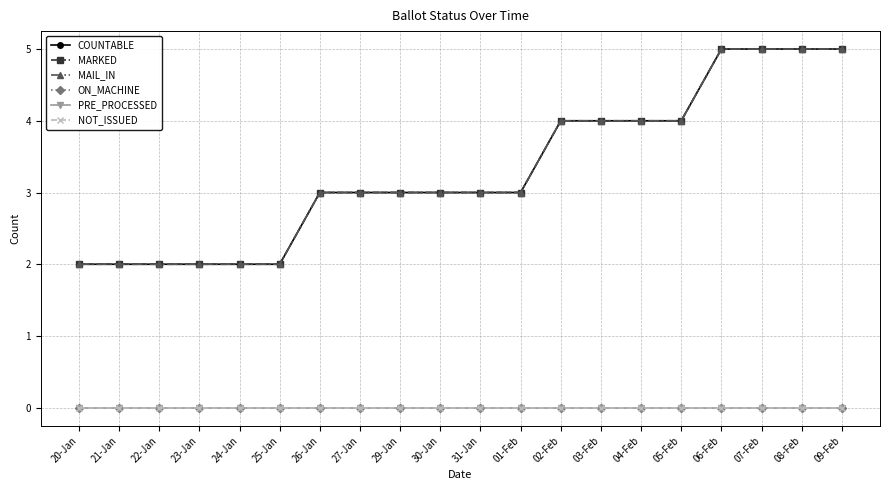

Does the chart have visible grid lines?

Yes